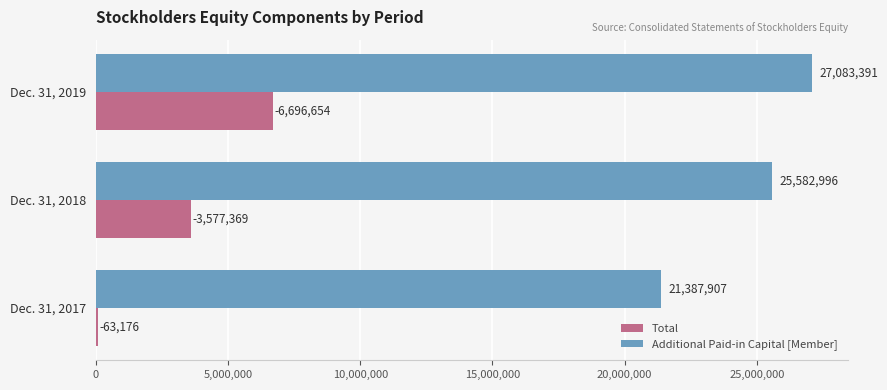

What is the total value across all series at Dec. 31, 2019?

33780045